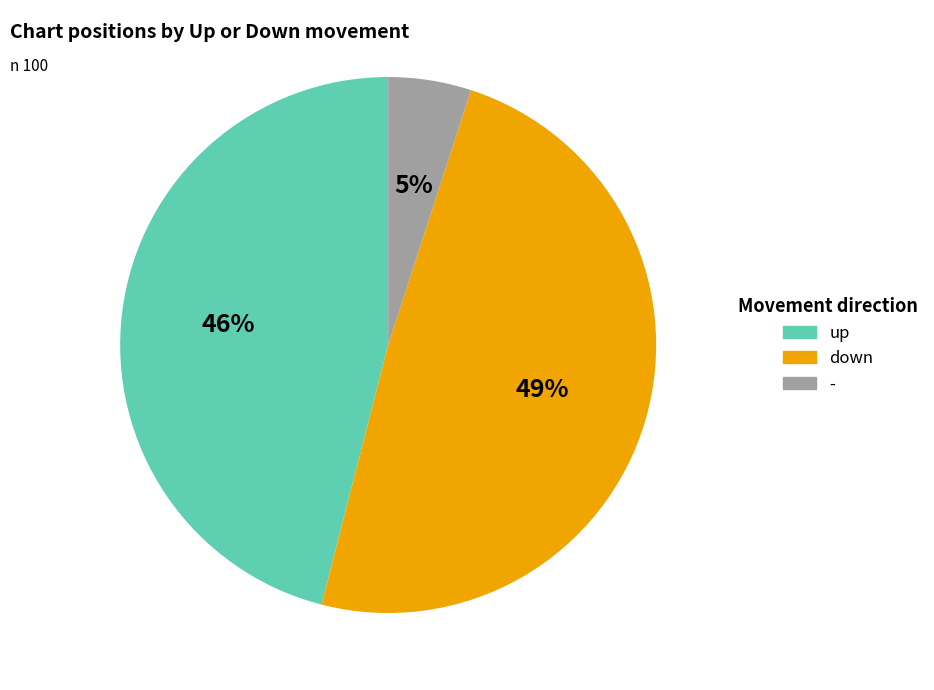

What is the smallest slice in the pie chart?

-